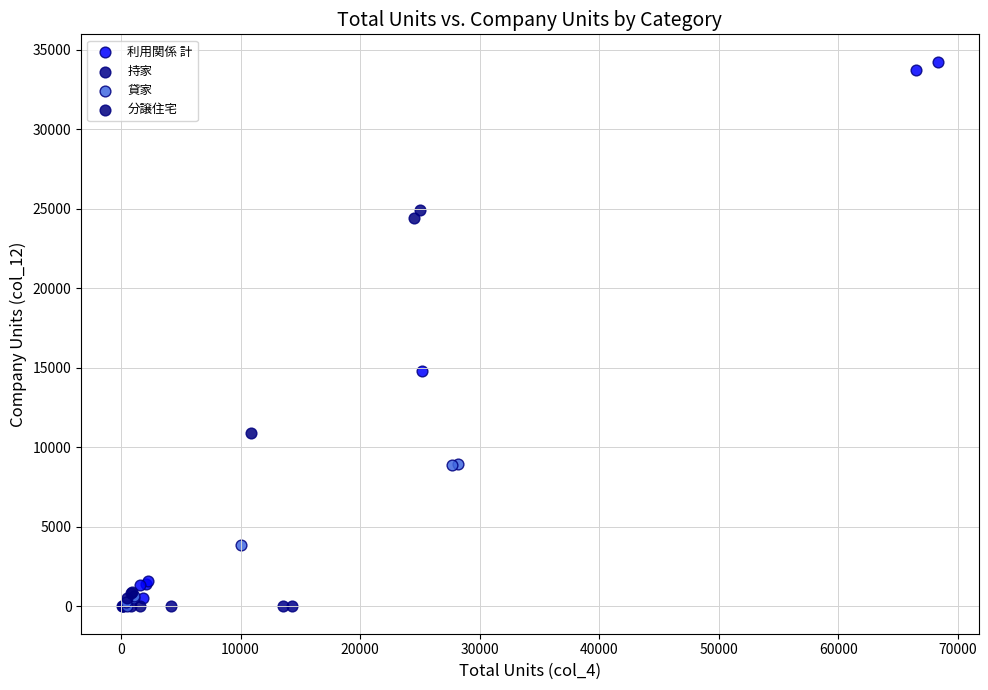

Which series contains the highest Y value?

利用関係 計